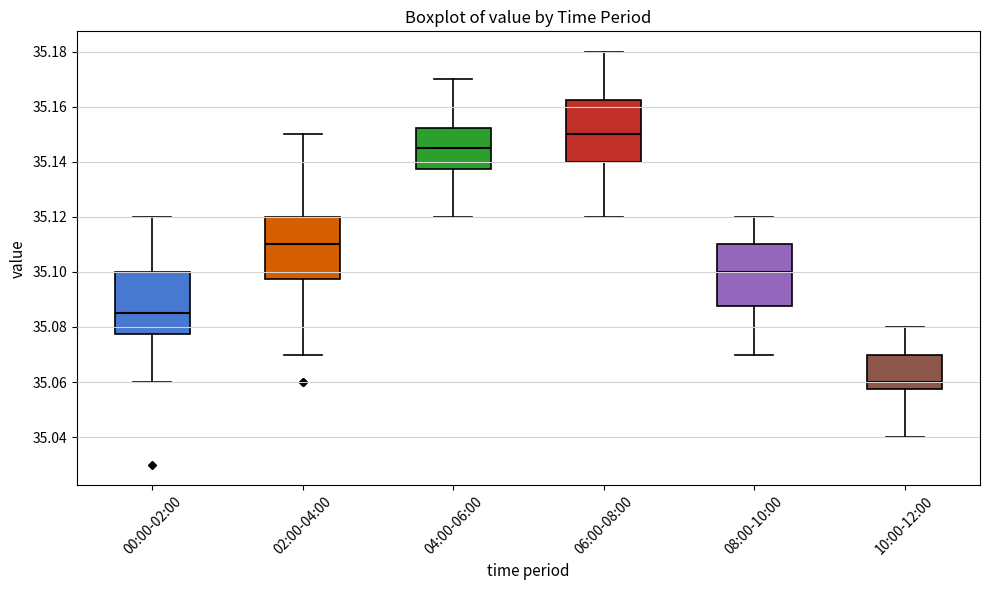

Reading left to right, read every box against the y-axis: the position of its median line, the range the box covers, and the ends of its whiskers. The values are not printed on the chart, so give them approximately, as read against the axis.

00:00-02:00: median 35.086, box 35.078 to 35.100, whiskers 35.060 to 35.120
02:00-04:00: median 35.110, box 35.098 to 35.120, whiskers 35.070 to 35.150
04:00-06:00: median 35.146, box 35.138 to 35.152, whiskers 35.120 to 35.170
06:00-08:00: median 35.150, box 35.140 to 35.162, whiskers 35.120 to 35.180
08:00-10:00: median 35.100, box 35.088 to 35.110, whiskers 35.070 to 35.120
10:00-12:00: median 35.060, box 35.058 to 35.070, whiskers 35.040 to 35.080